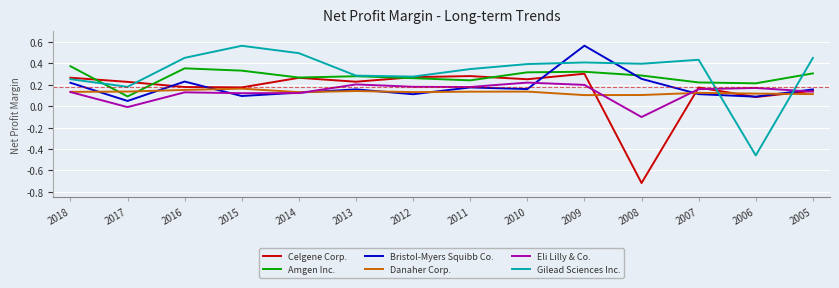

What is the difference between the maximum and minimum values in the Gilead Sciences Inc. series?

1.0